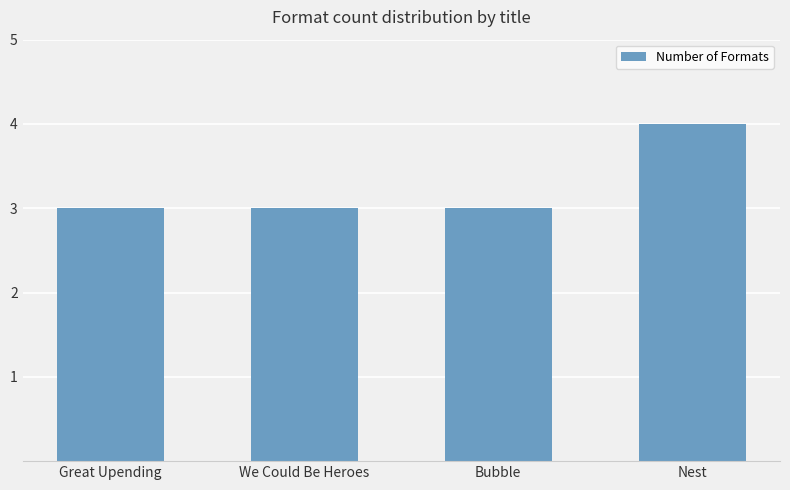

Reading left to right, transcribe all the data shown in this chart.

3	3	3	4